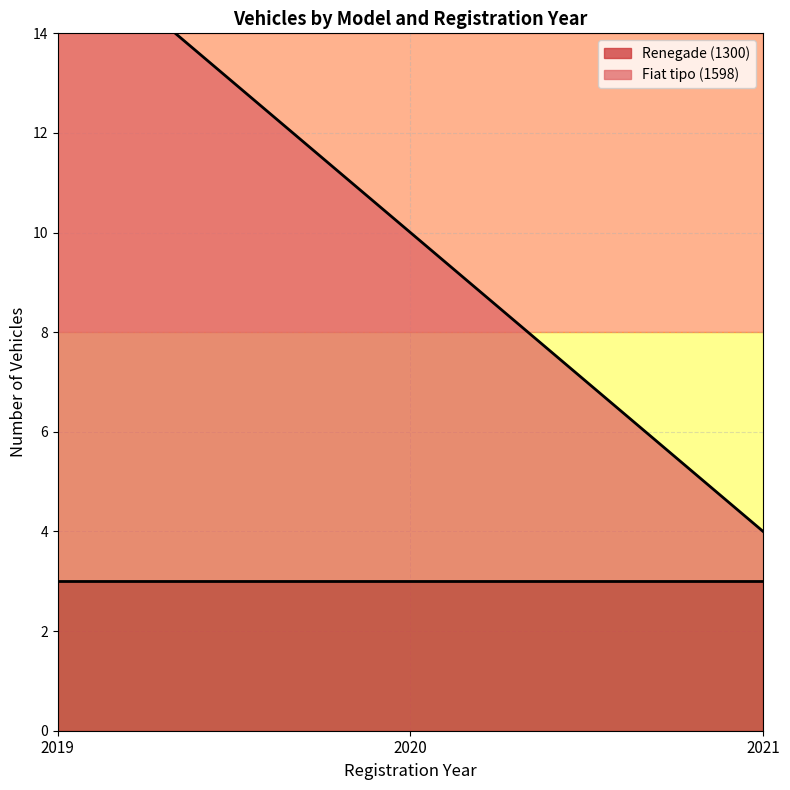

Reading left to right, transcribe all the data shown in this chart.

2019=16	2020=10	2021=4